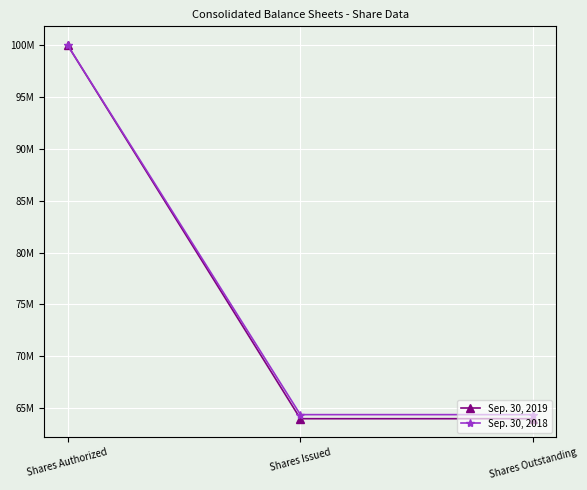

Rank the series at Shares Issued from lowest to highest value.

Sep. 30, 2019, Sep. 30, 2018